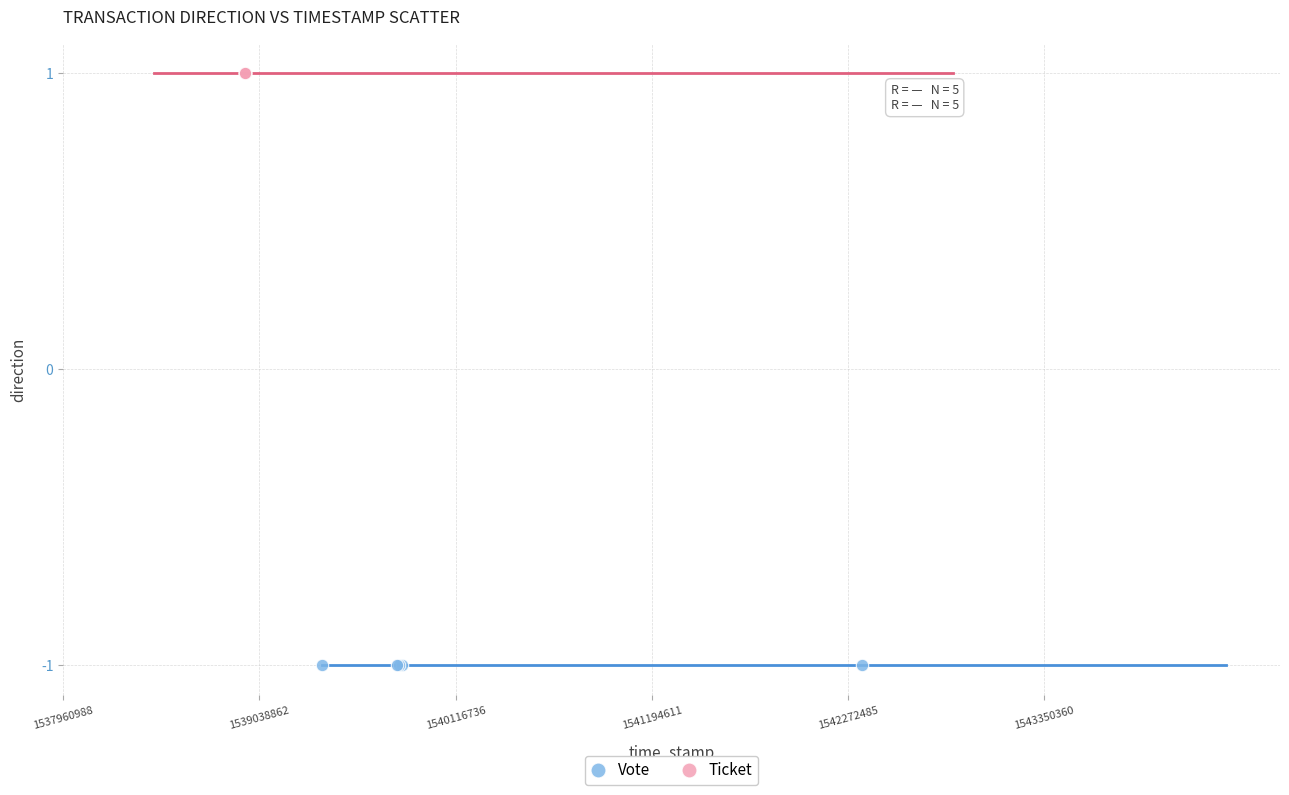

What are all the series names shown in the legend?

Vote, Ticket